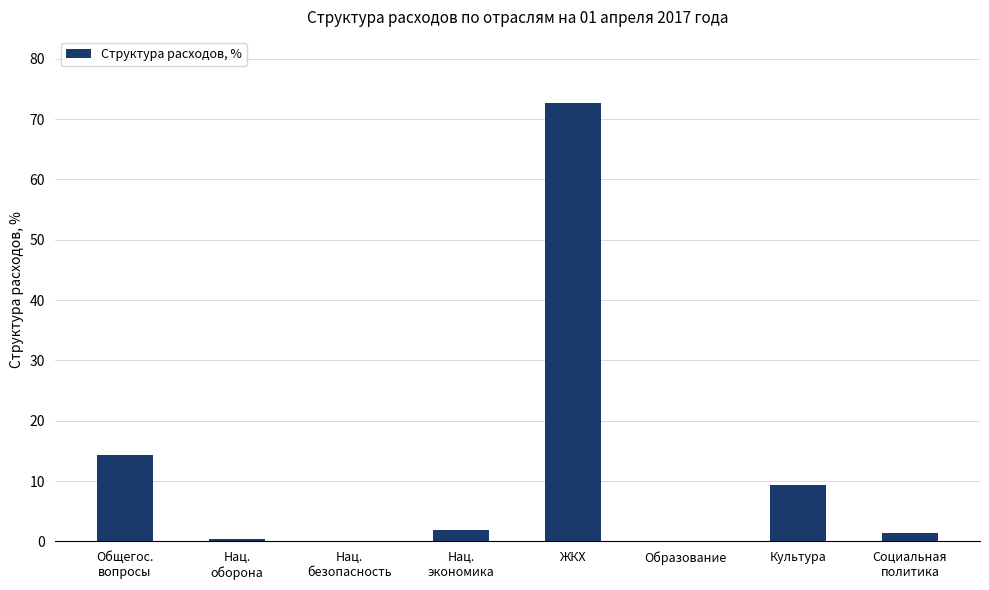

What is the sum of all values?

100.0